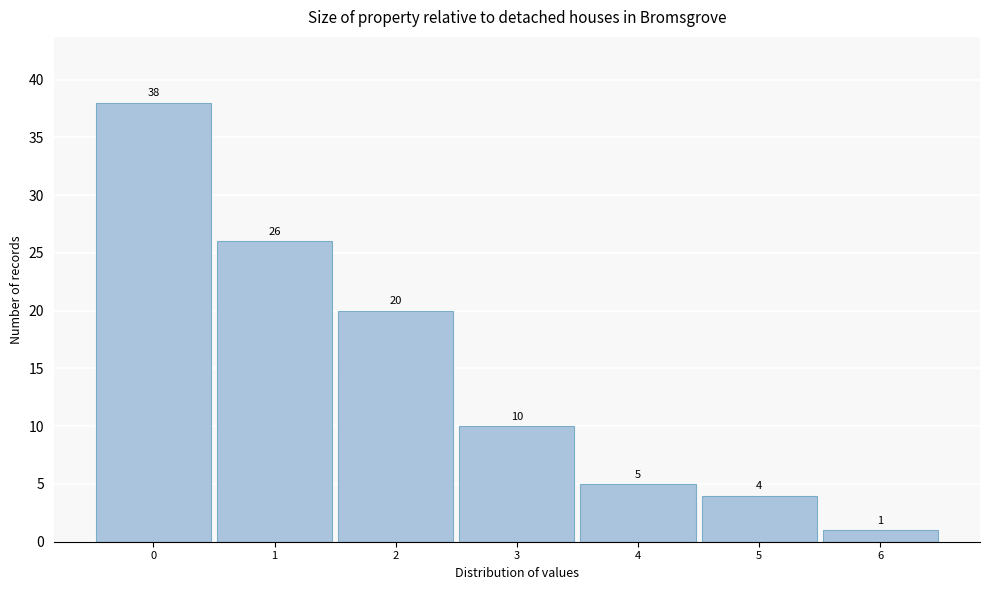

Reading left to right, what are all the values shown in this chart?

0=38	1=26	2=20	3=10	4=5	5=4	6=1